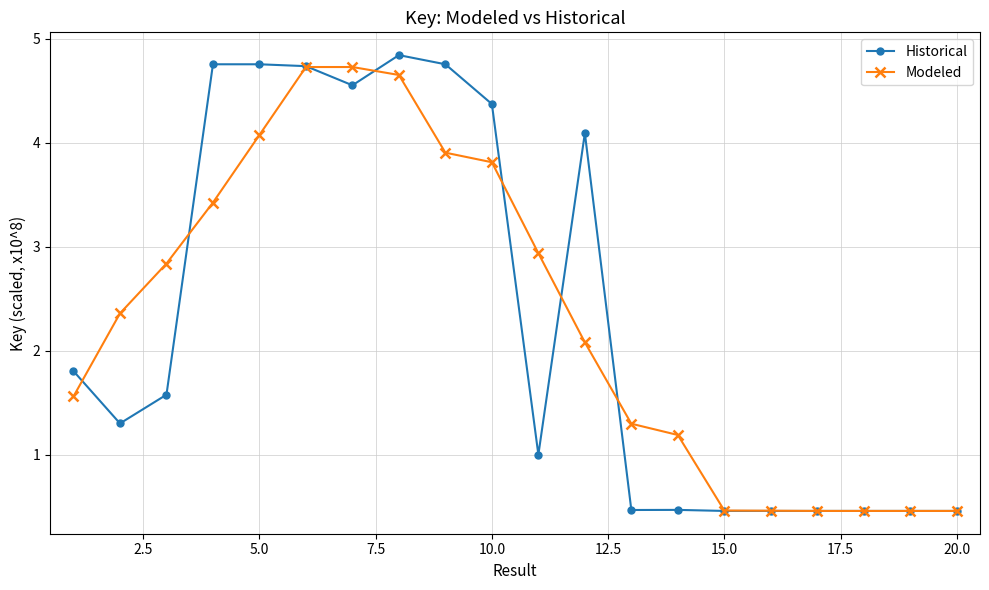

What is the value of the Modeled point at the 17th from the left?

0.5